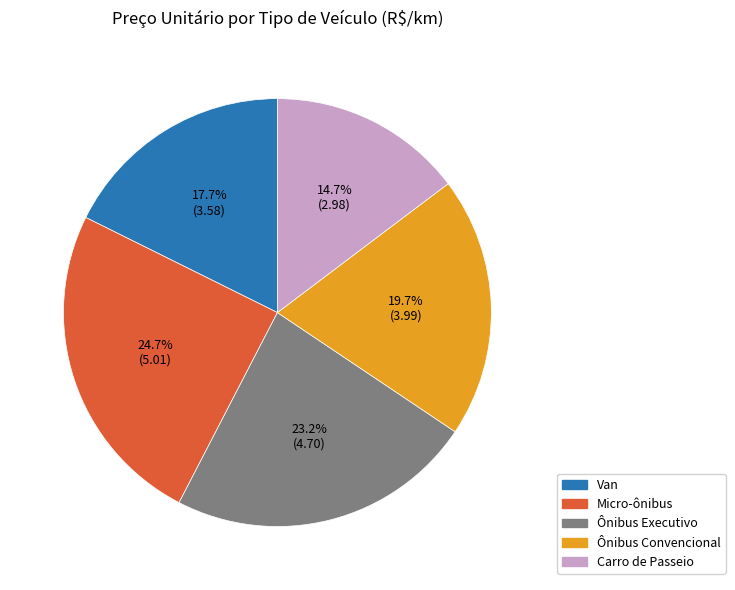

Rank the categories by value from lowest to highest.

Carro de Passeio, Van, Ônibus Convencional, Ônibus Executivo, Micro-ônibus